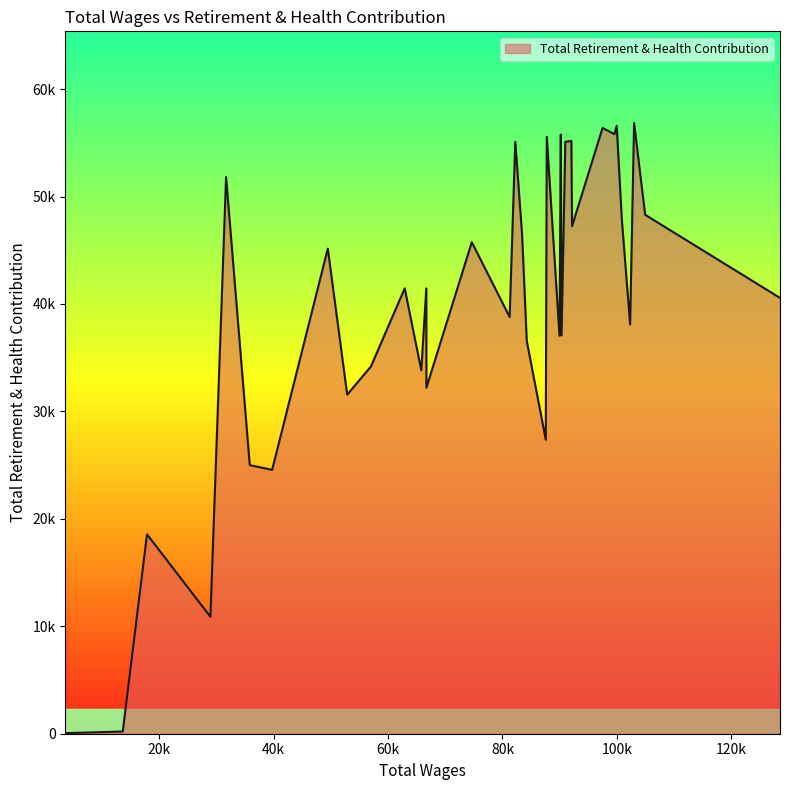

Does the chart have visible grid lines?

No